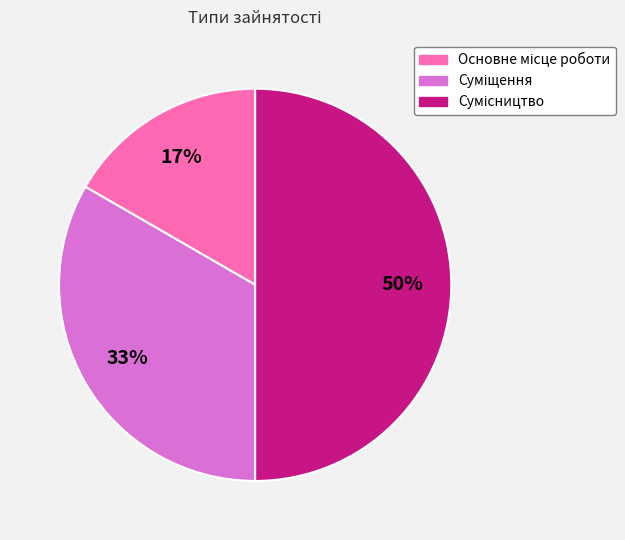

To the nearest percent, what is the average slice percentage?

33%